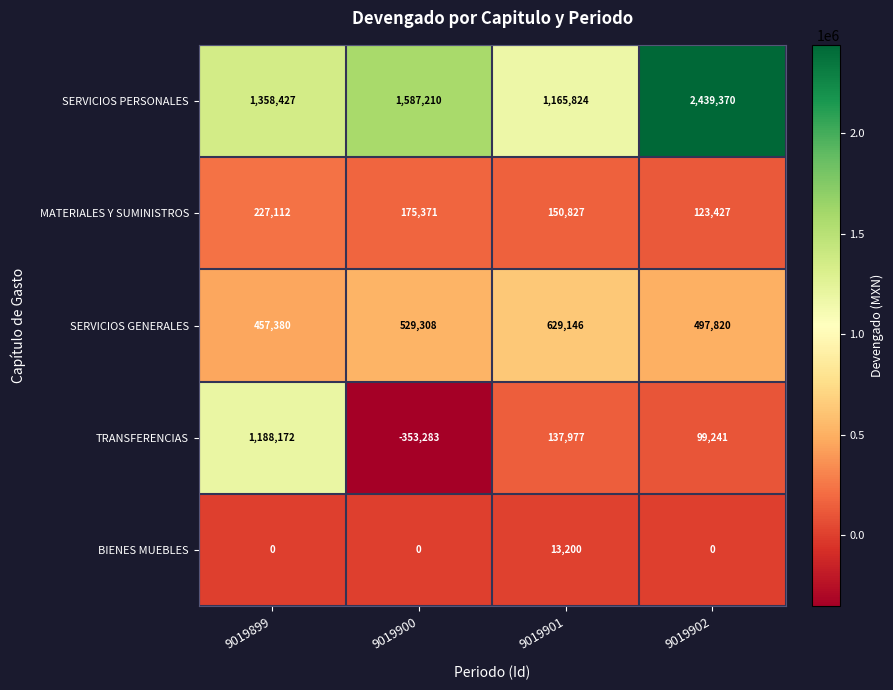

Which series has the largest range (max minus min)?

TRANSFERENCIAS